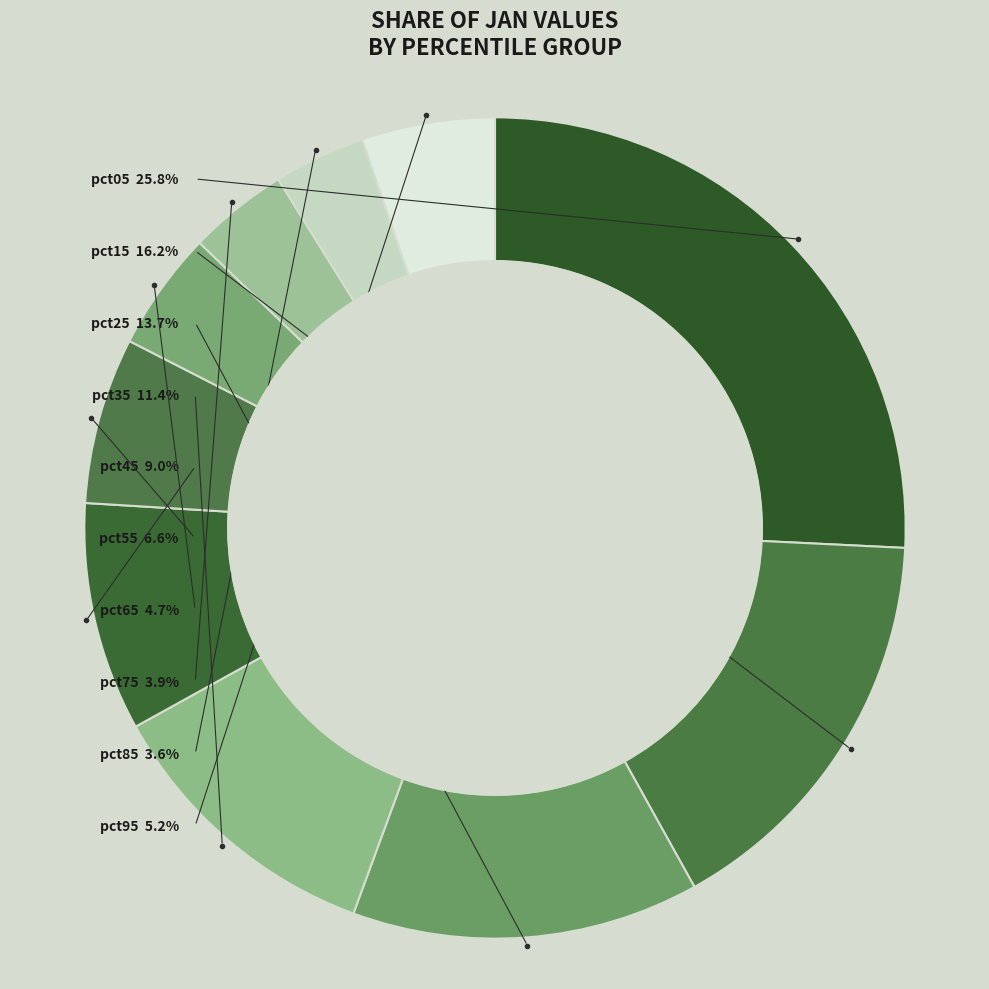

How many slices are in this pie chart?

10